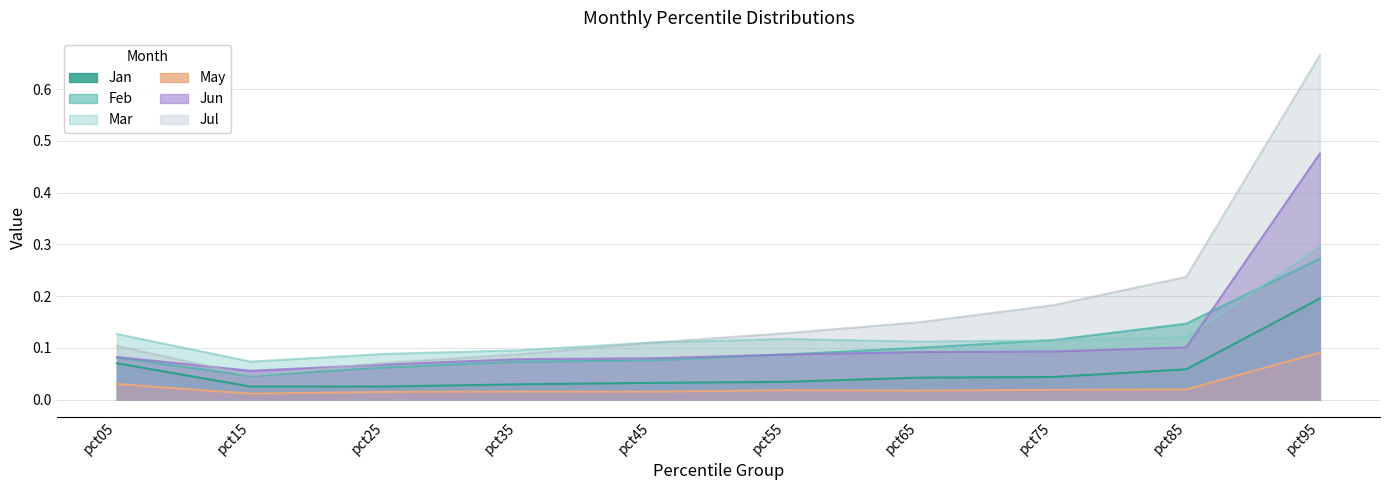

True or false: Mar and May intersect in this chart.

False